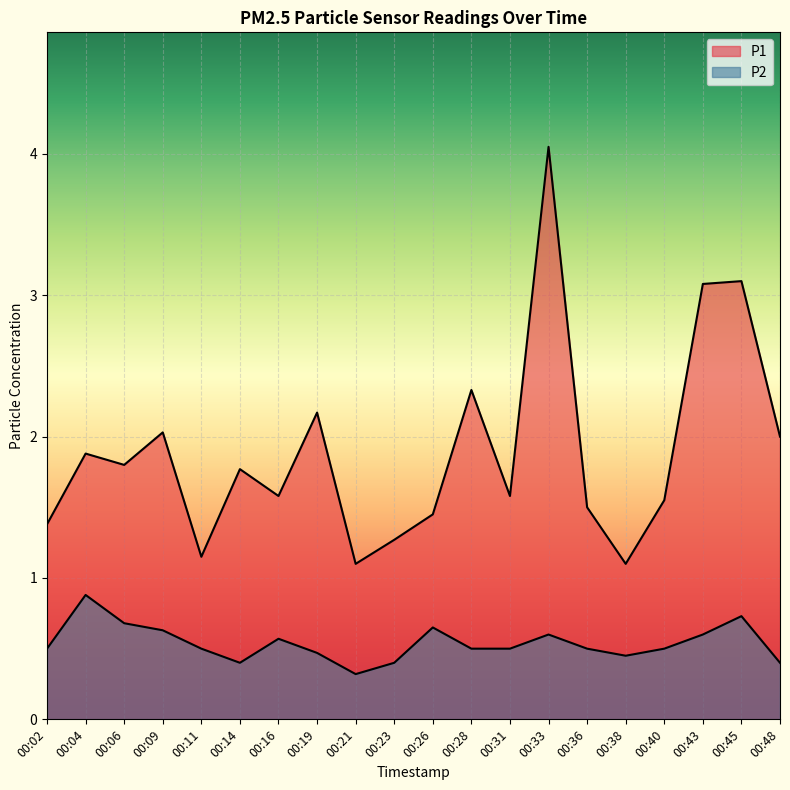

Where is P2 nearest to the value 0?

00:21